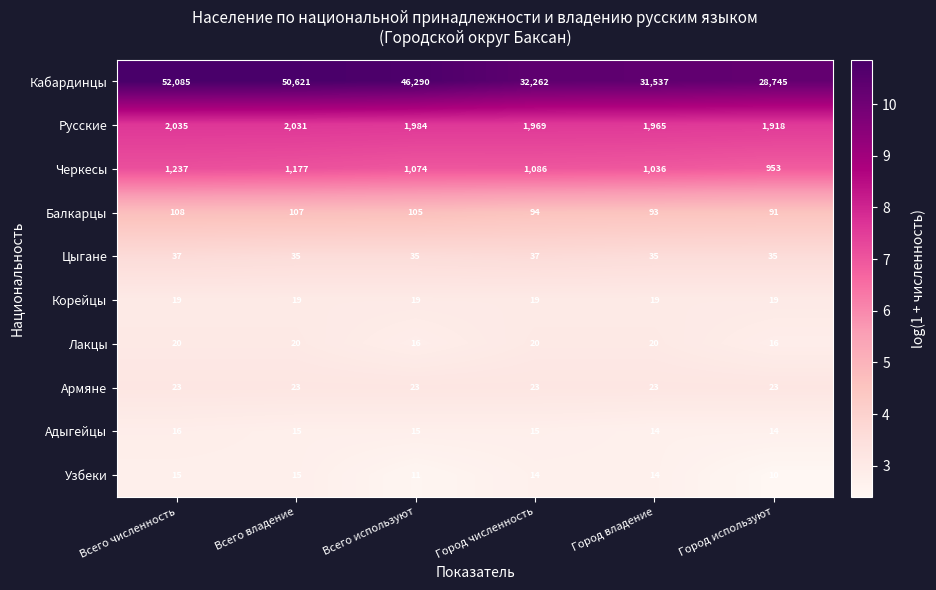

Which label corresponds to the smallest value in the chart?

Город используют